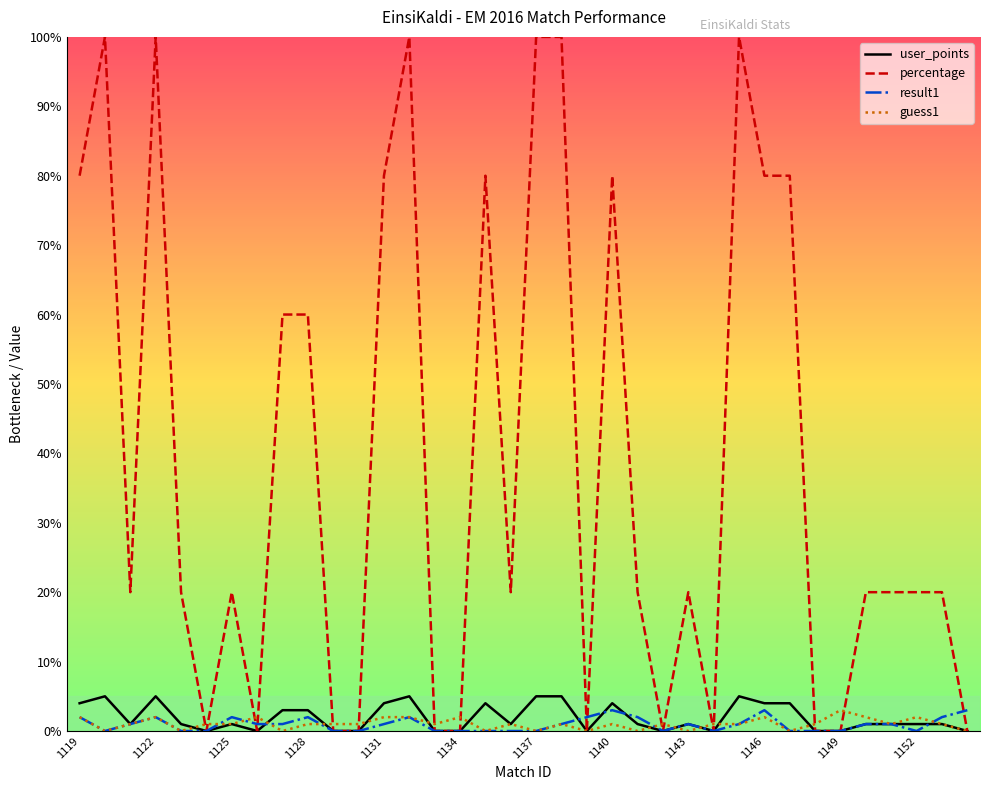

What is the highest value of the user_points series?

5